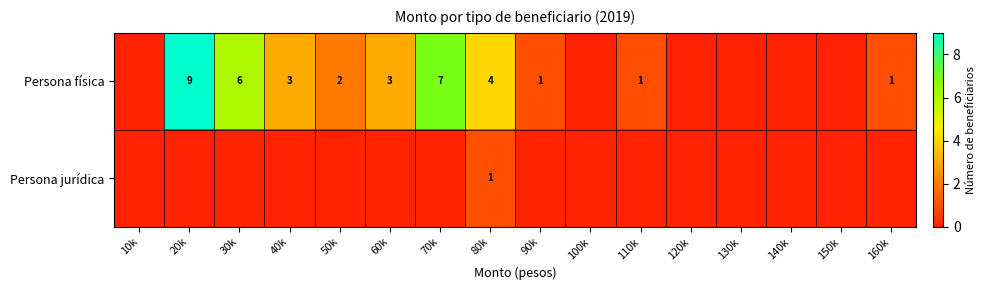

The value of Persona física at 70k is 7. True or false?

True